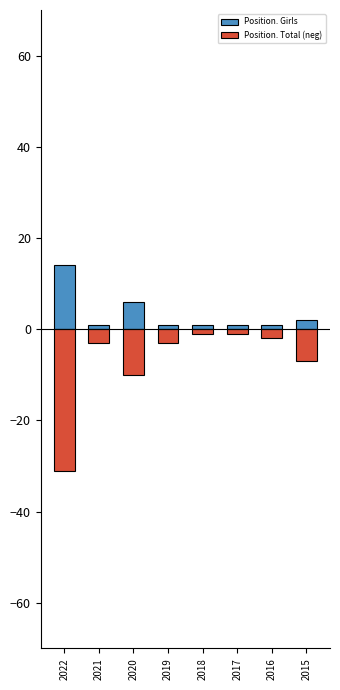

Which series has the largest total across all categories?

Position. Girls